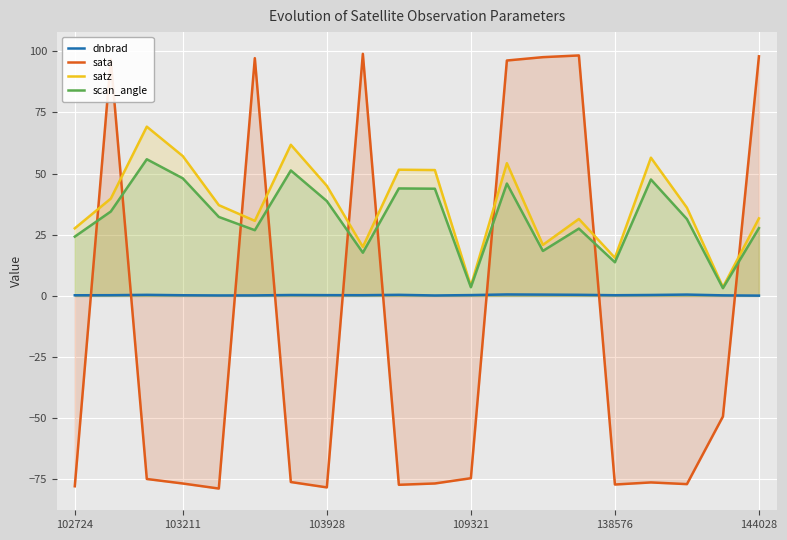

What is the maximum value shown in the chart?

98.9